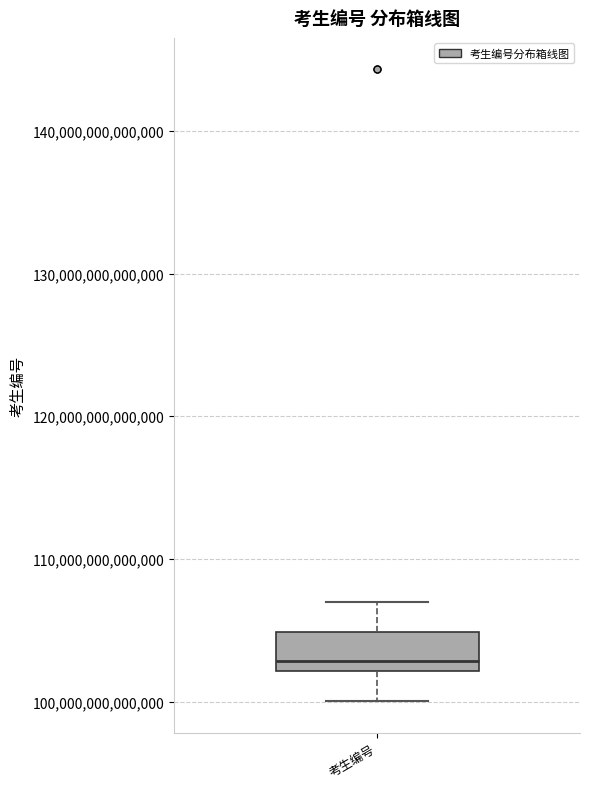

Read this box plot against the y-axis: the position of the median line, the range covered by the box, and the ends of both whiskers. The values are not printed on the chart, so give them approximately, as read against the axis.

median 103000000000000, box 102000000000000 to 105000000000000, whiskers 100000000000000 to 107000000000000